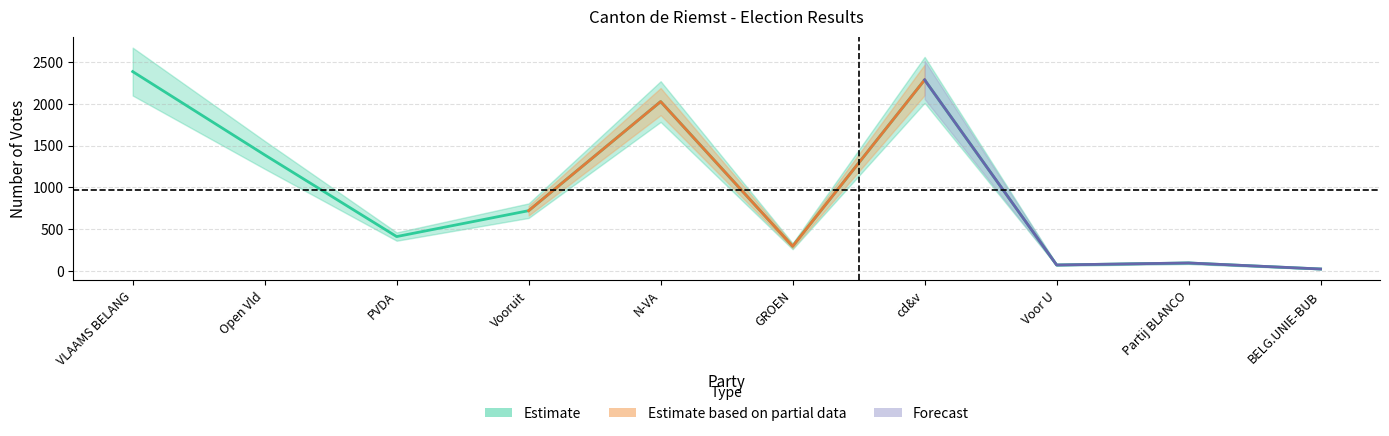

True or false: the data has more than 0 interior local peaks.

True